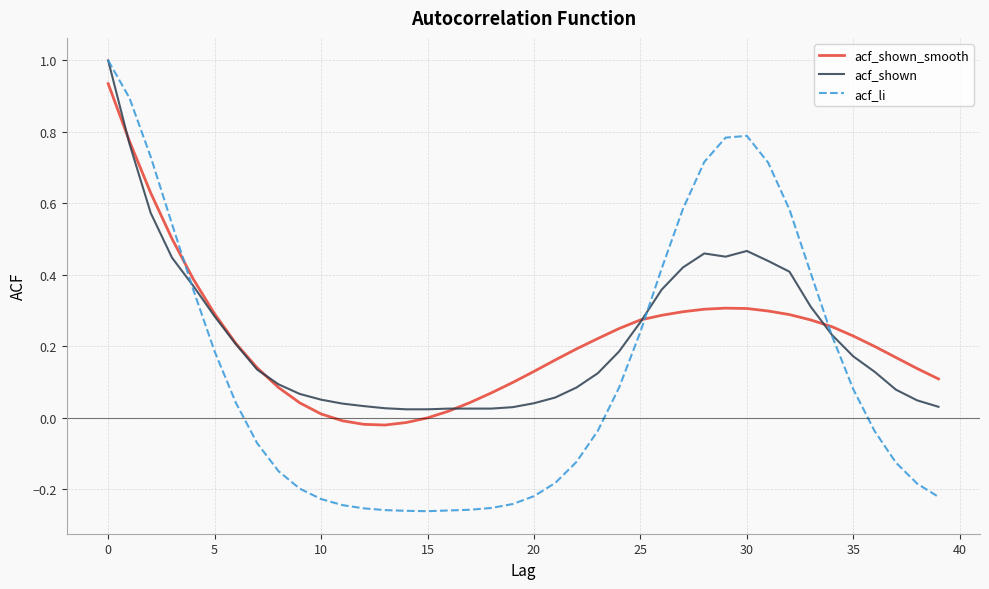

True or false: acf_shown has more than 1 points higher than both neighbors.

True